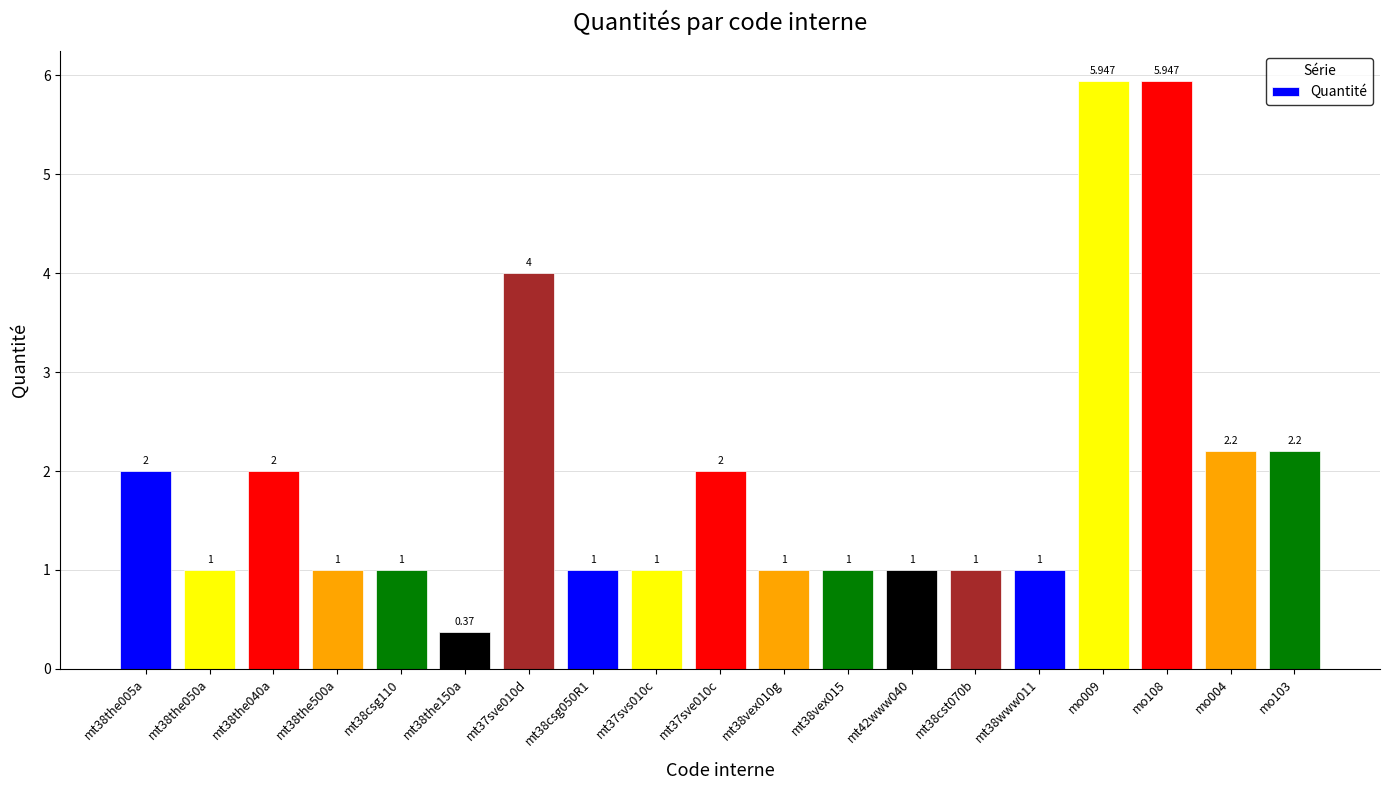

What value does the data have at mt38the040a?

2.0